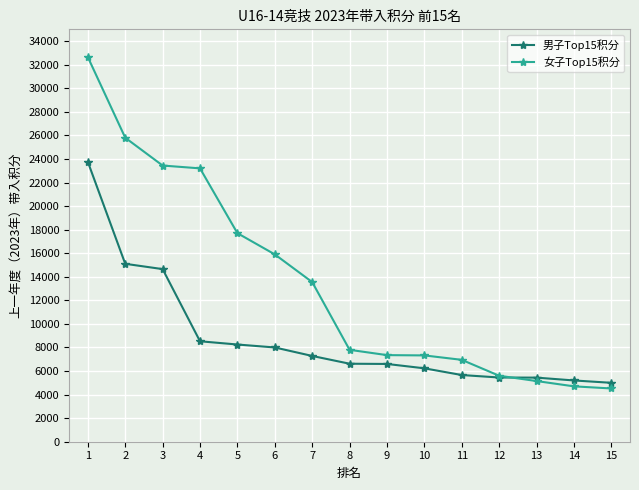

What is the approximate value of 男子Top15积分 at 9, to the nearest 100?

6600